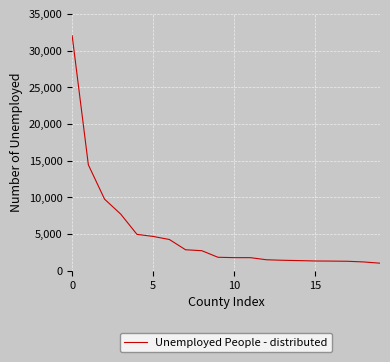

What is the minimum value shown in the chart?

1060